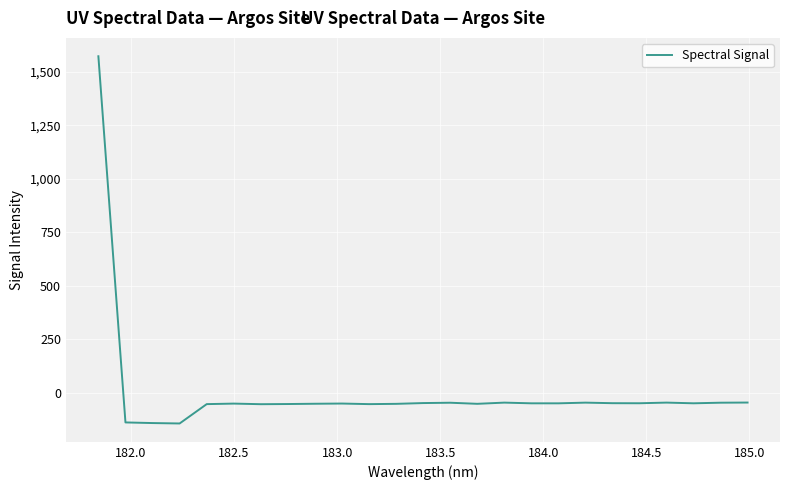

What is the greatest value displayed?

1571.5